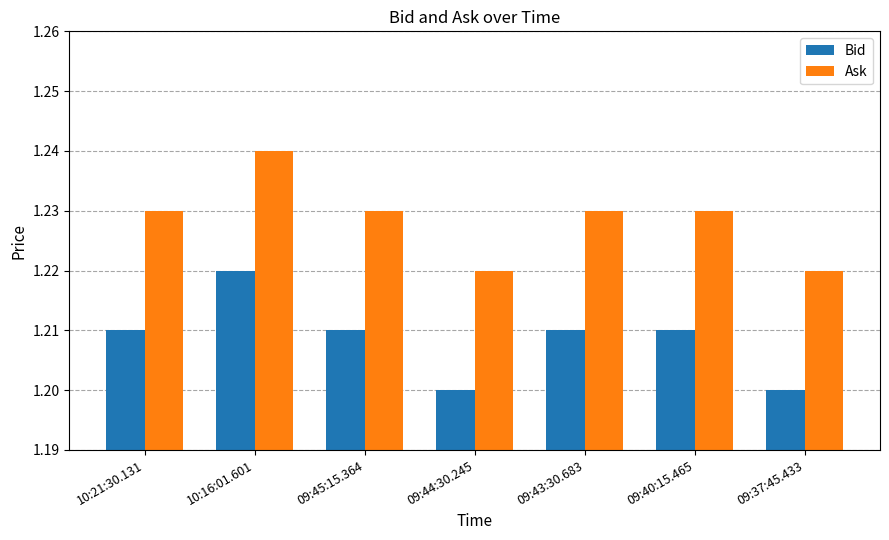

Which label corresponds to the largest value in the chart?

10:16:01.601